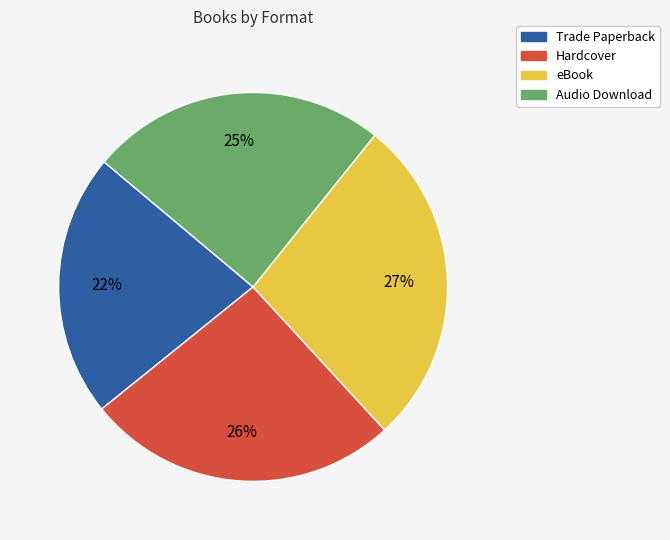

The Audio Download slice represents 25% of the pie. True or false?

True